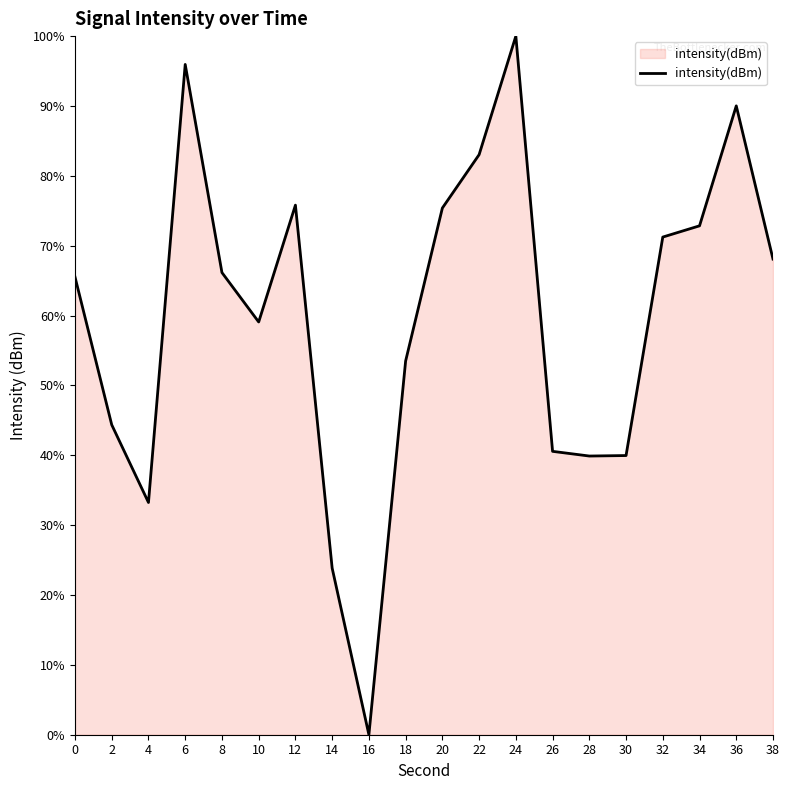

What value does the data have at 6?

95.9